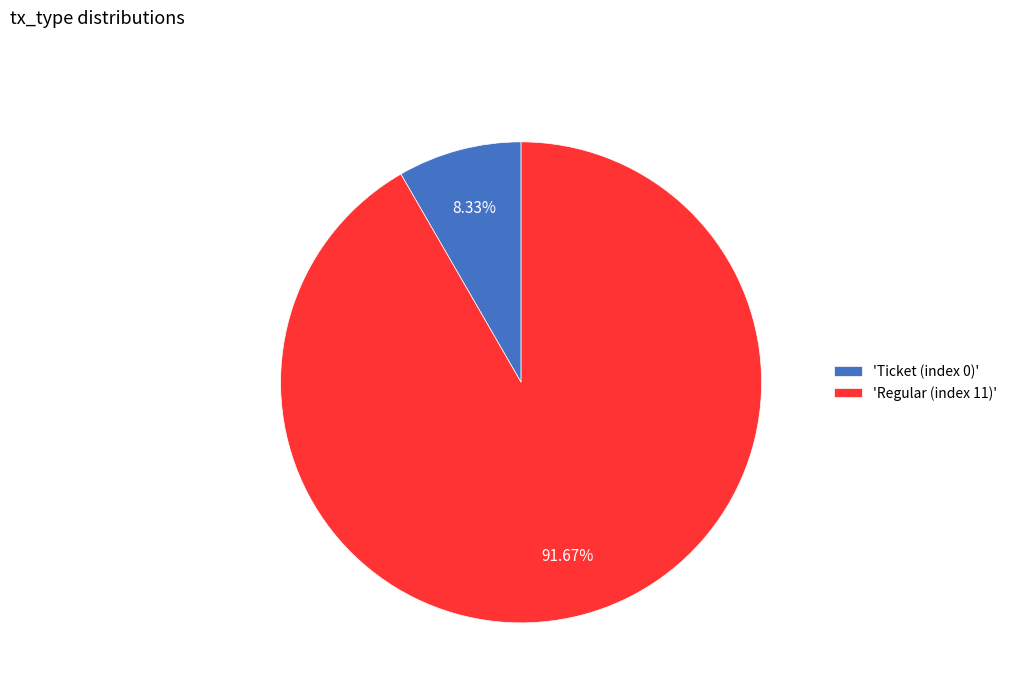

What is the majority slice?

'Regular (index 11)'